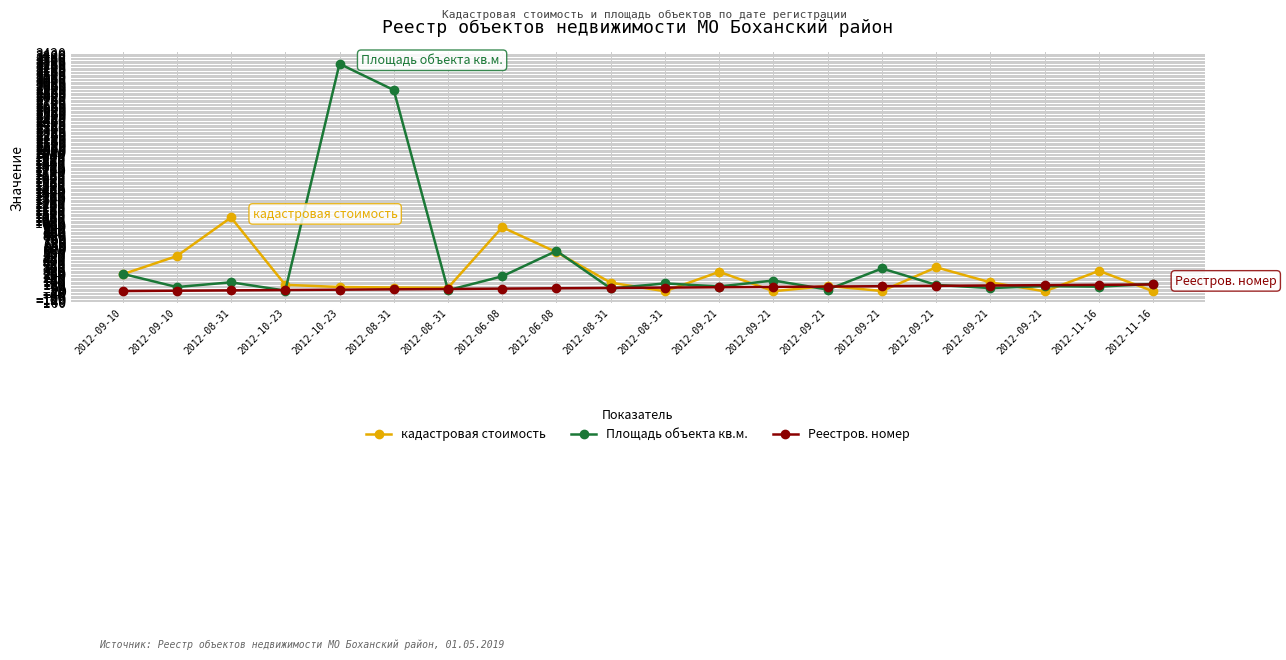

What is the value of the кадастровая стоимость point at the 20th from the left?

295.5